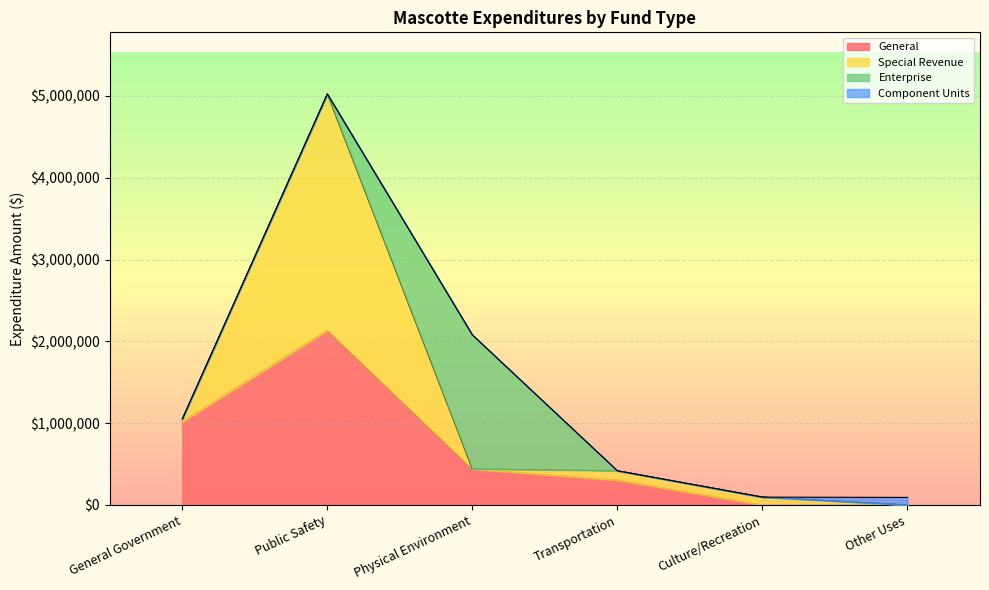

How many values in Component Units are above zero?

2